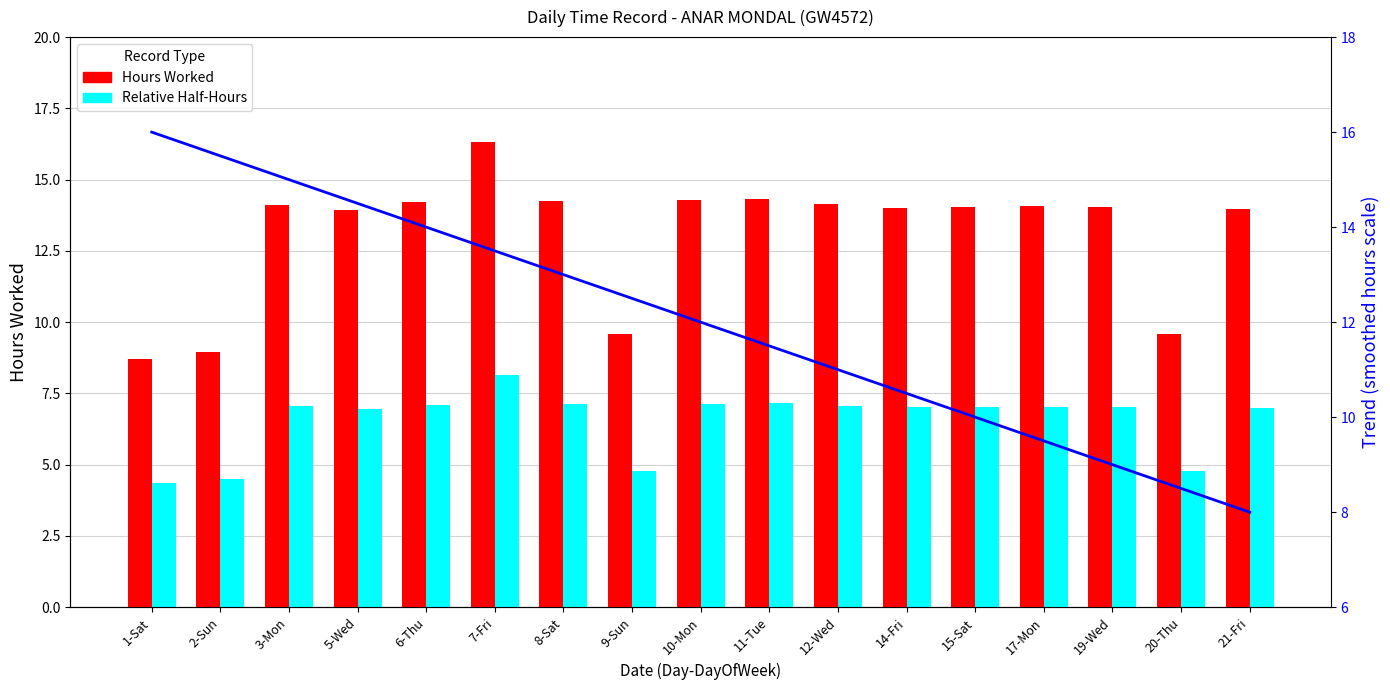

Reading right to left, list all the values displayed in this chart.

Hours Worked: 21-Fri=14.0	20-Thu=9.6	19-Wed=14.0	17-Mon=14.1	15-Sat=14.0	14-Fri=14.0	12-Wed=14.1	11-Tue=14.3	10-Mon=14.3	9-Sun=9.6	8-Sat=14.3	7-Fri=16.3	6-Thu=14.2	5-Wed=13.9	3-Mon=14.1	2-Sun=9.0	1-Sat=8.7
Relative Half-Hours: 21-Fri=7.0	20-Thu=4.8	19-Wed=7.0	17-Mon=7.0	15-Sat=7.0	14-Fri=7.0	12-Wed=7.1	11-Tue=7.2	10-Mon=7.1	9-Sun=4.8	8-Sat=7.1	7-Fri=8.2	6-Thu=7.1	5-Wed=7.0	3-Mon=7.1	2-Sun=4.5	1-Sat=4.3
Trend Line: 21-Fri=8.0	20-Thu=8.5	19-Wed=9.0	17-Mon=9.5	15-Sat=10.0	14-Fri=10.5	12-Wed=11.0	11-Tue=11.5	10-Mon=12.0	9-Sun=12.5	8-Sat=13.0	7-Fri=13.5	6-Thu=14.0	5-Wed=14.5	3-Mon=15.0	2-Sun=15.5	1-Sat=16.0